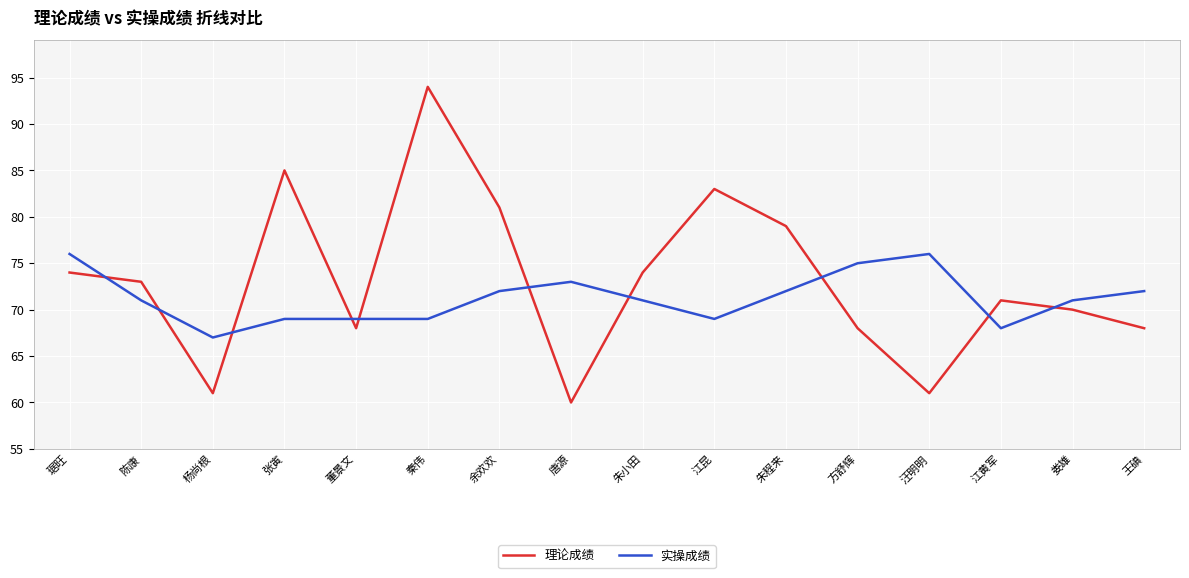

What is the difference between the maximum and minimum values in the 实操成绩 series?

9